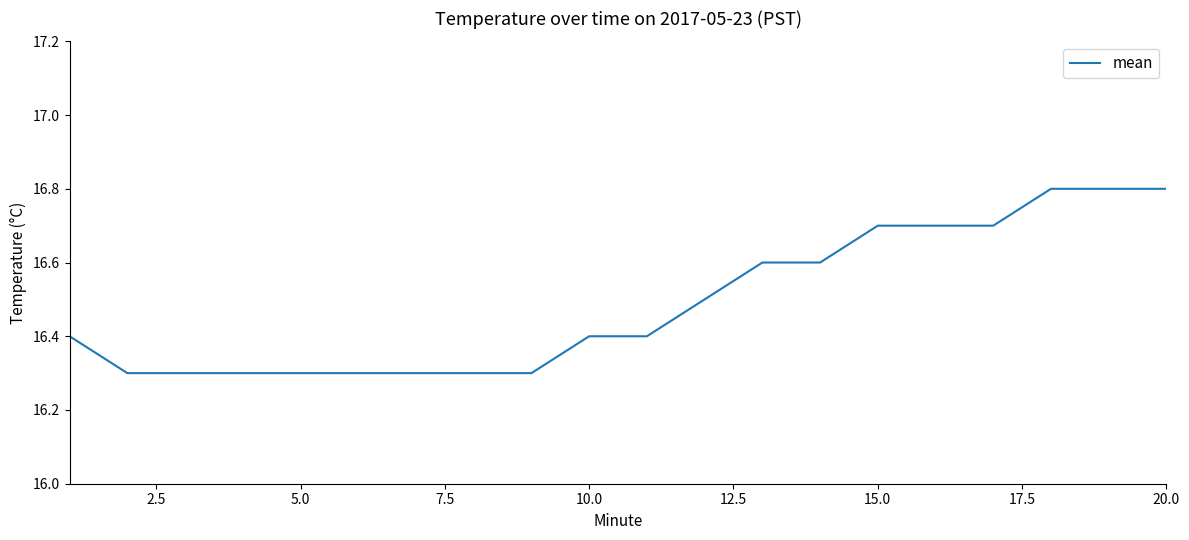

Count the values in the range 16 to 17.

20